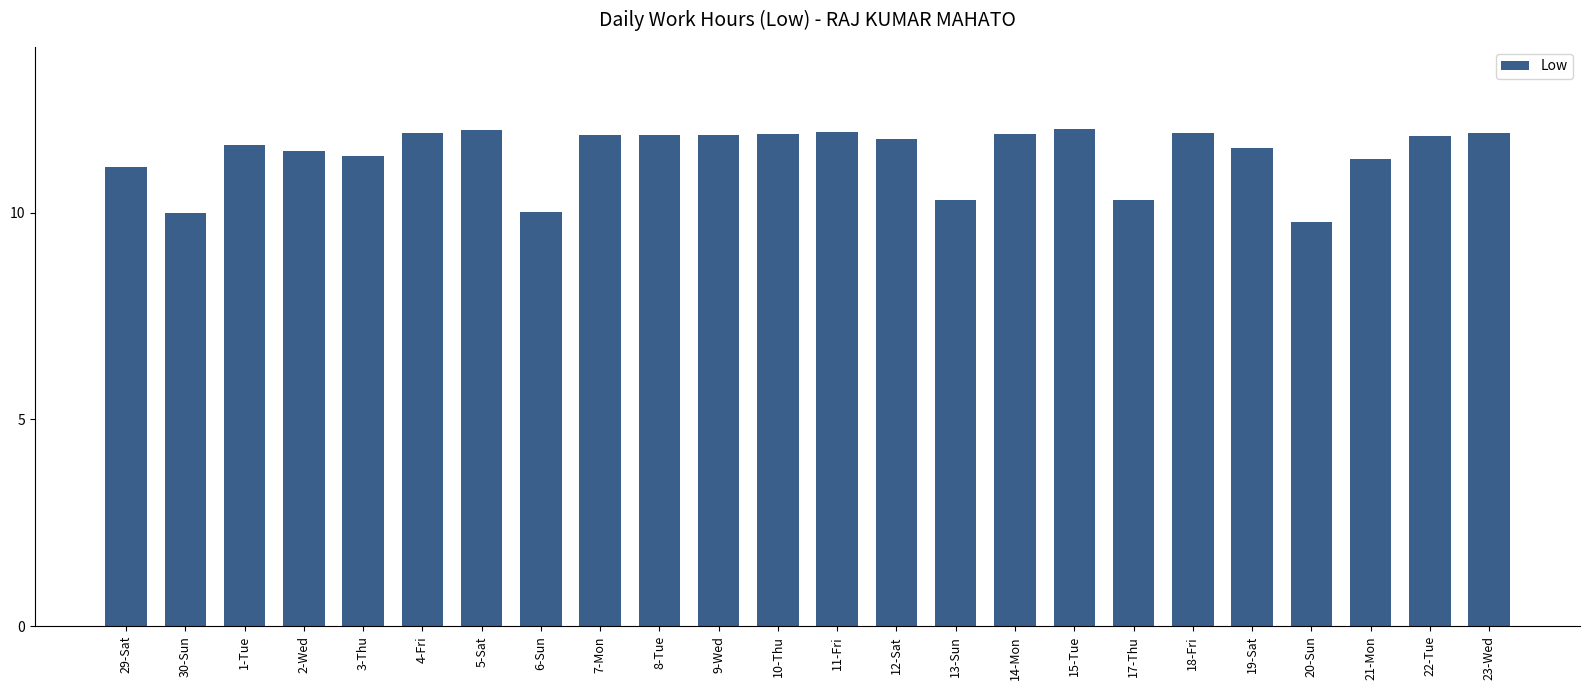

What value does the data have at 4-Fri?

11.9